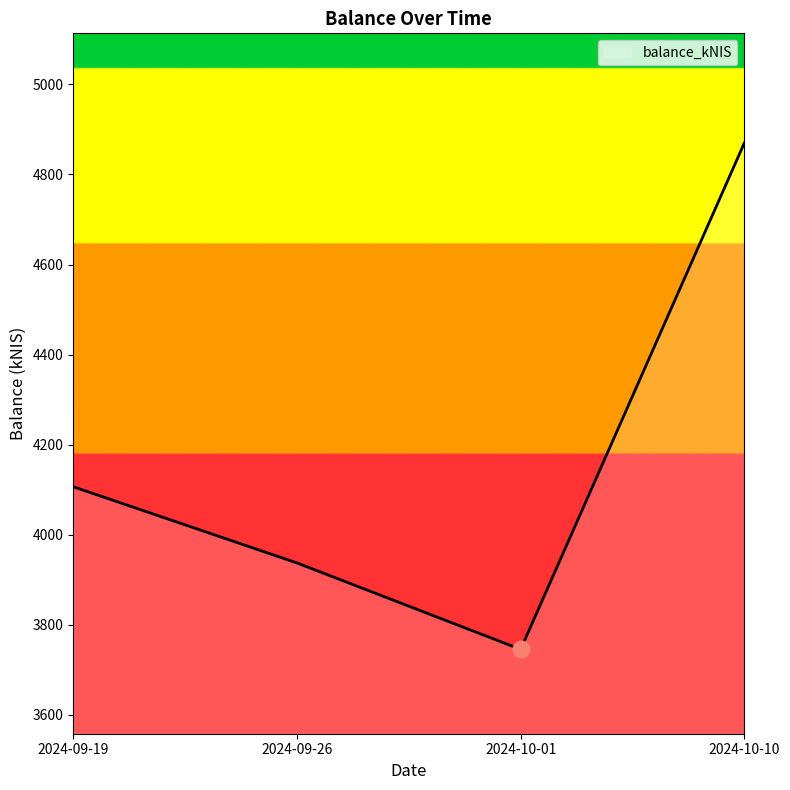

At which category does the data reach its first local valley?

2024-10-01